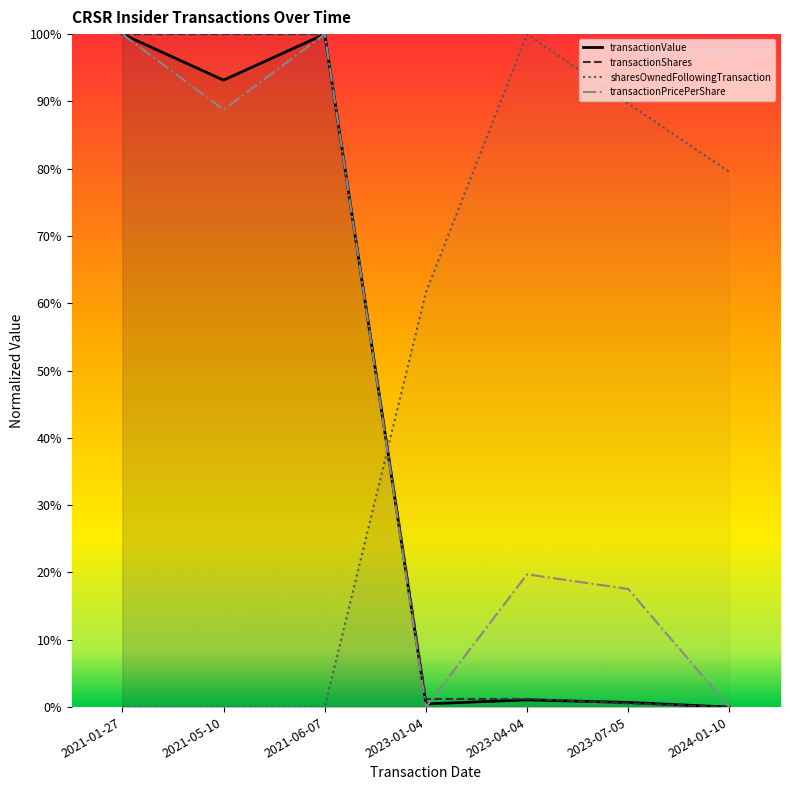

The transactionPricePerShare series shows 0.2 at 2023-07-05. True or false?

True